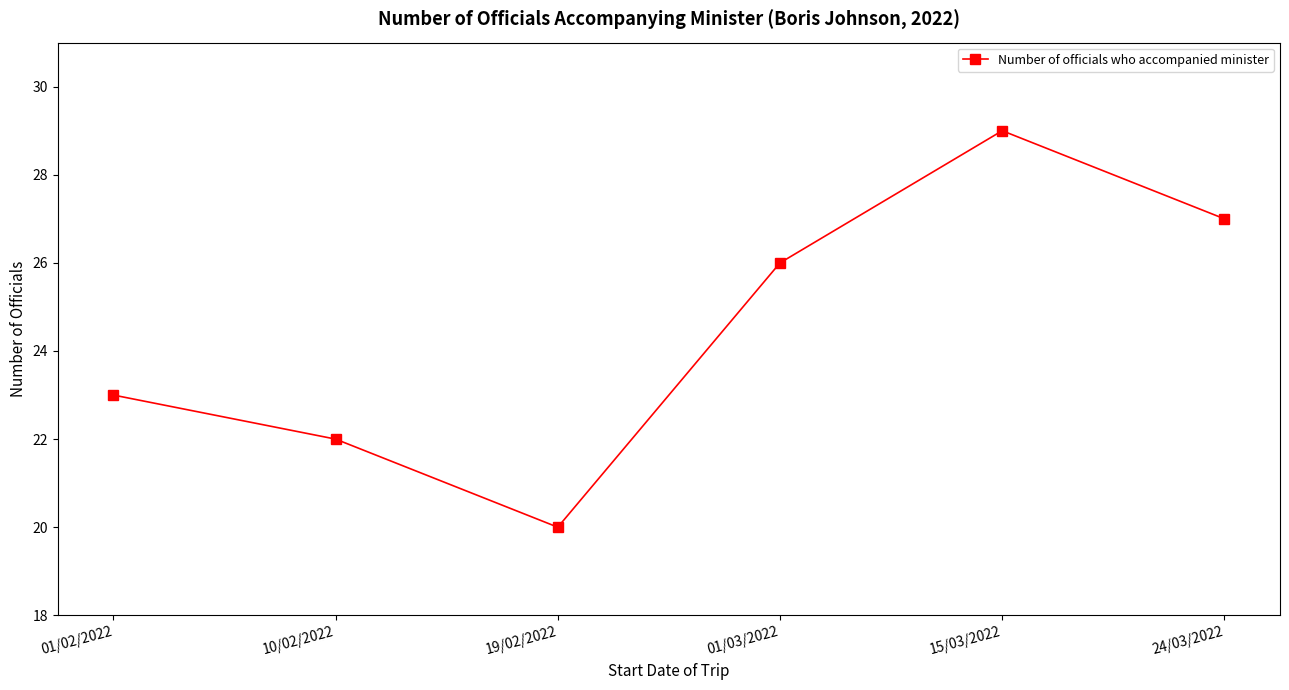

What is the difference between the values at 01/03/2022 and 24/03/2022?

1